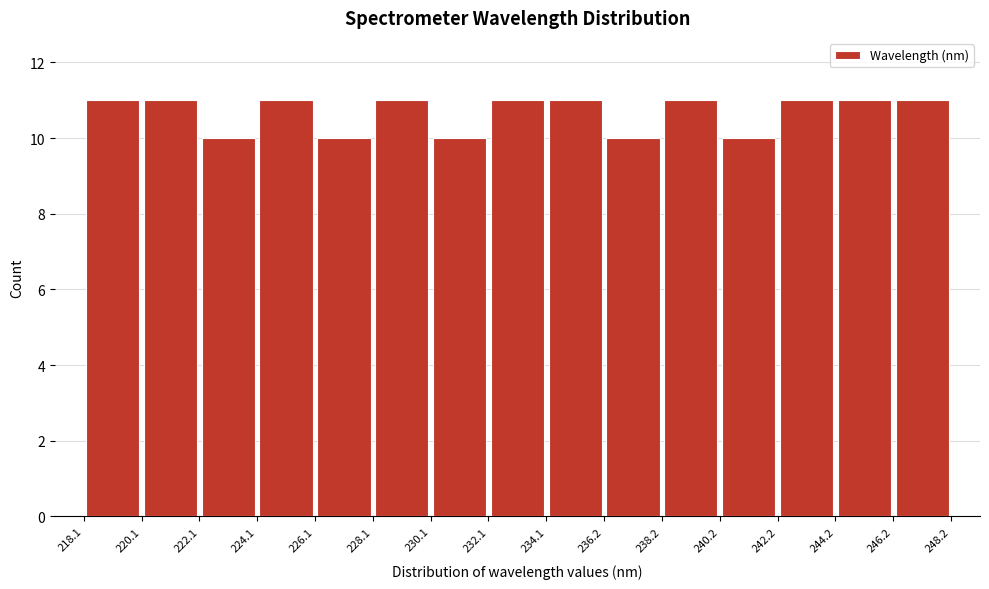

What is the height of the bar covering 220.1 to 222.1 on the x-axis? The values are not printed on the chart, so give them approximately, as read against the axis.

11